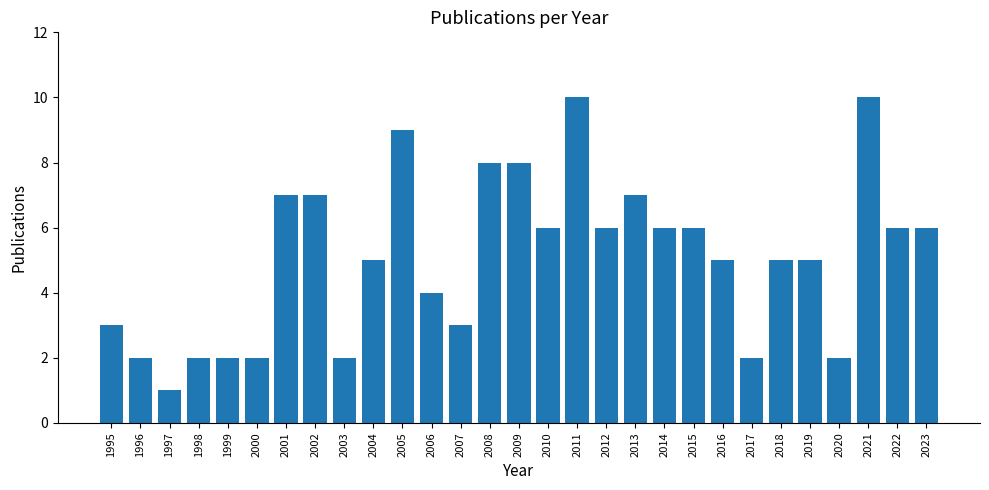

Count the number of data series in this chart.

1